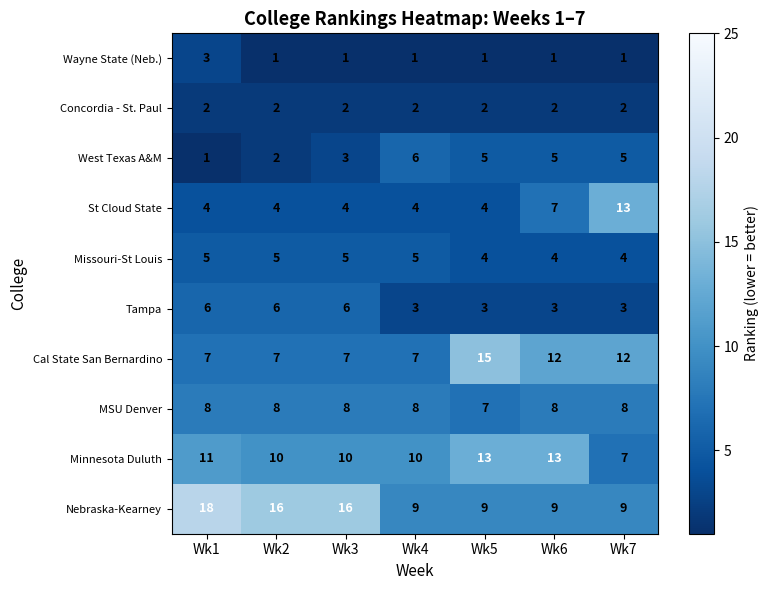

How many data points does each series have?

7